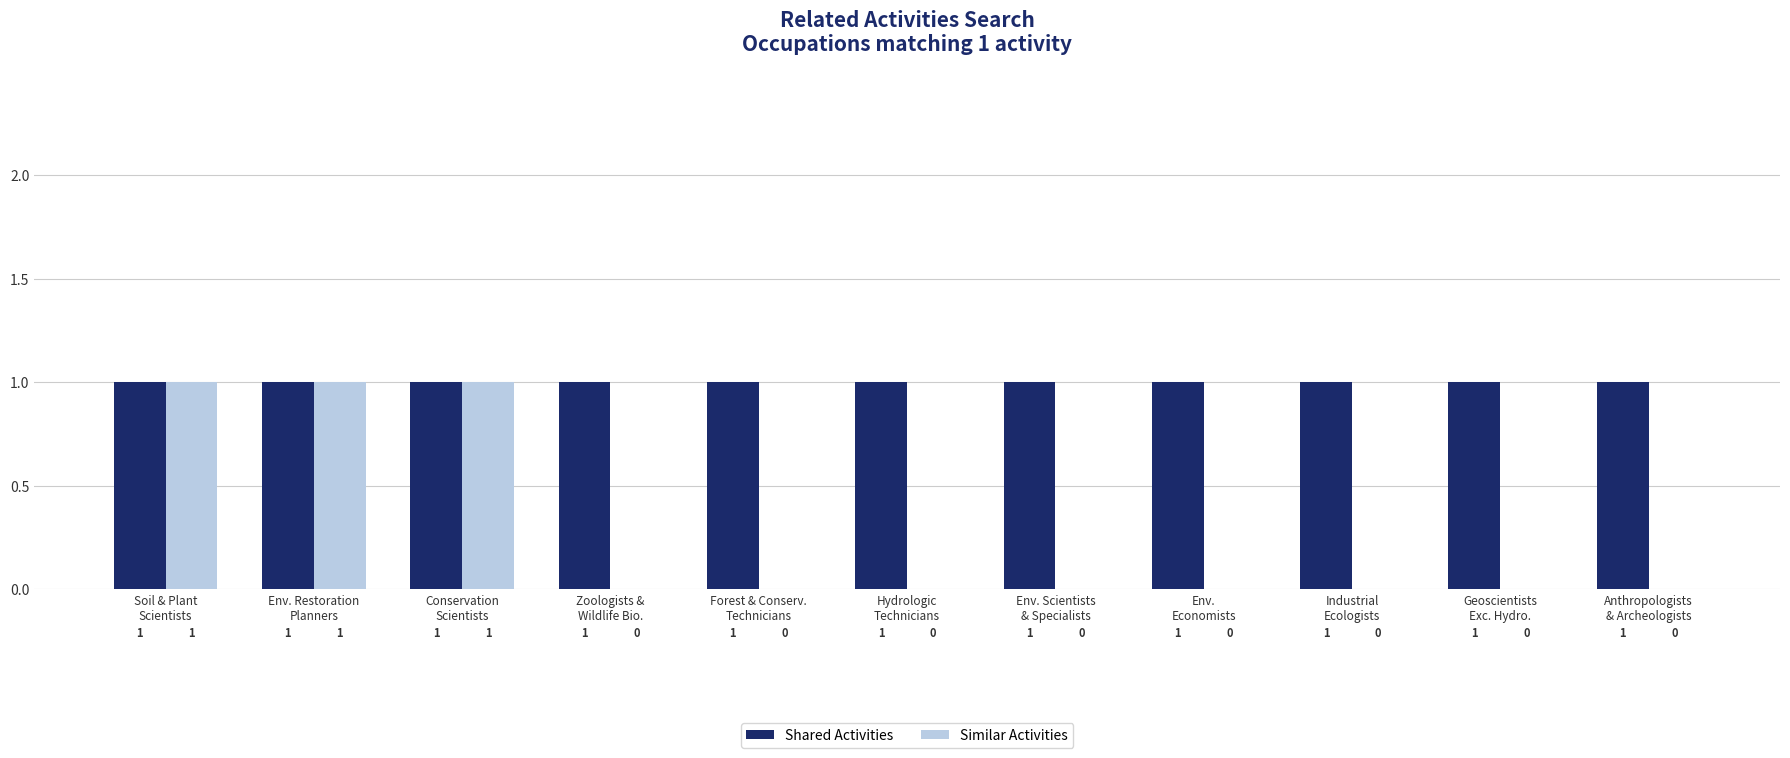

How many distinct data groups are displayed?

2